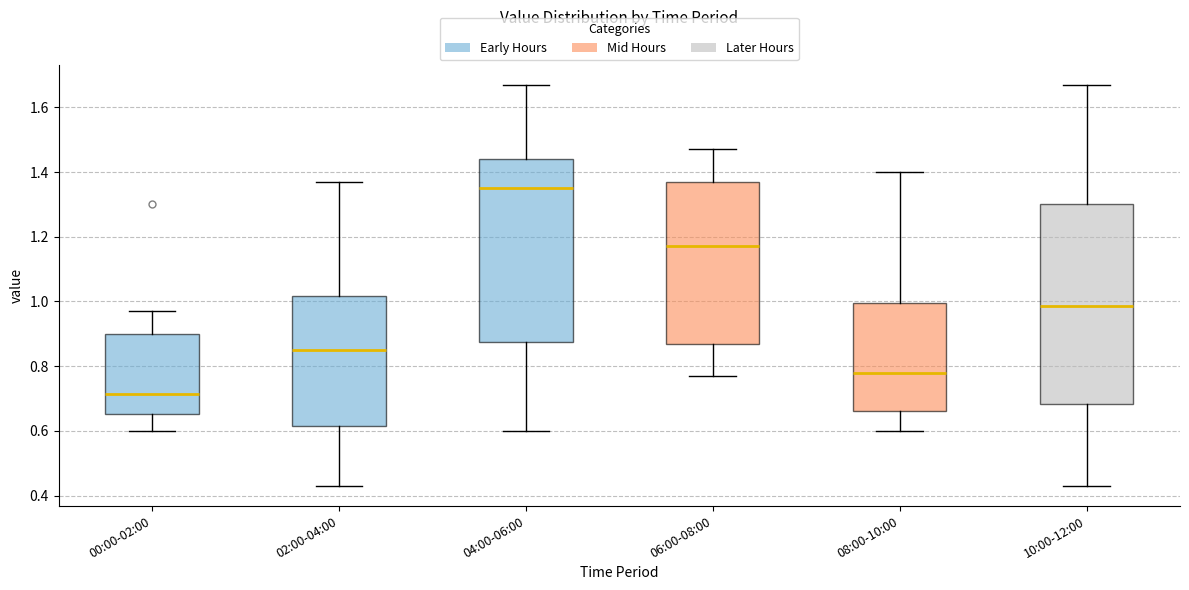

Which box is the tallest, from its lower edge to its upper edge?

10:00-12:00